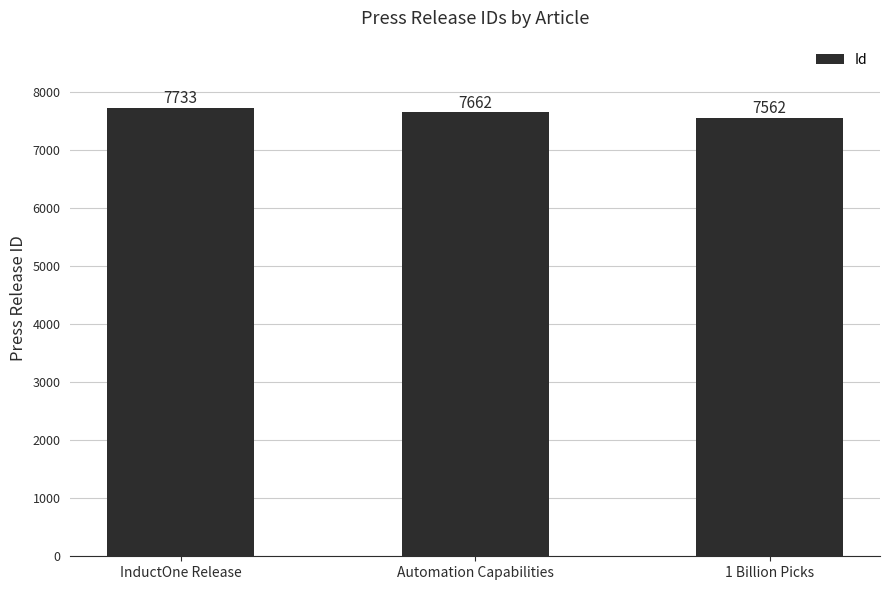

What is the change in value from InductOne Release to Automation Capabilities?

-71